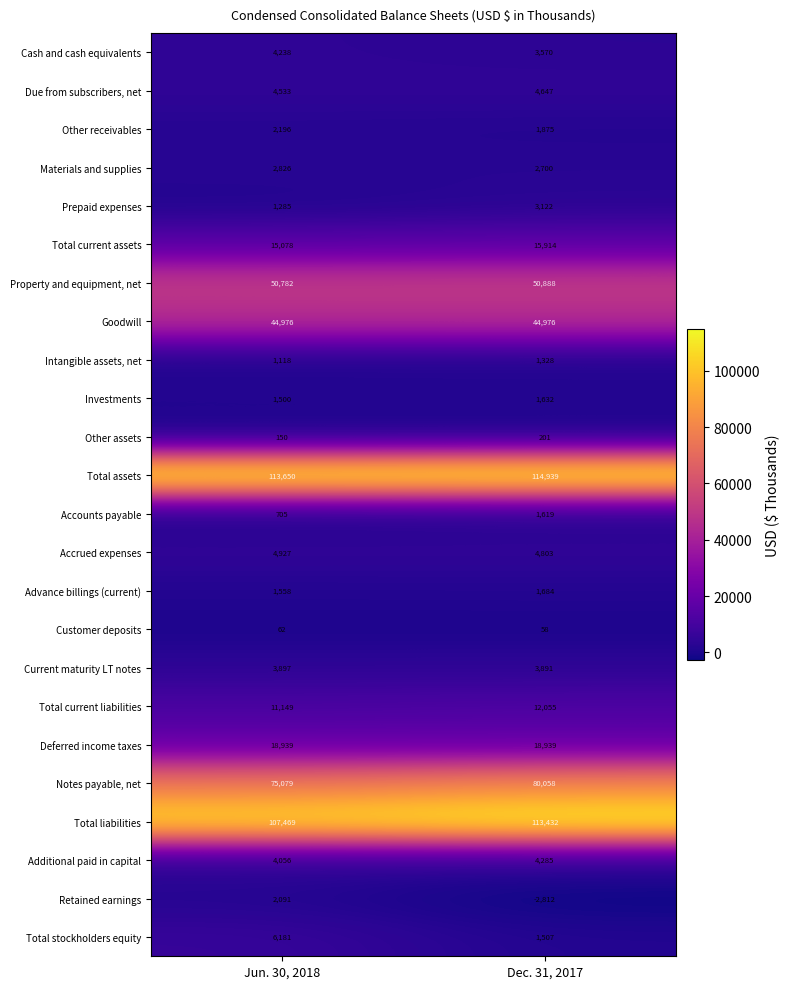

List the labels in order of Current maturity LT notes value, largest first.

Jun. 30, 2018, Dec. 31, 2017